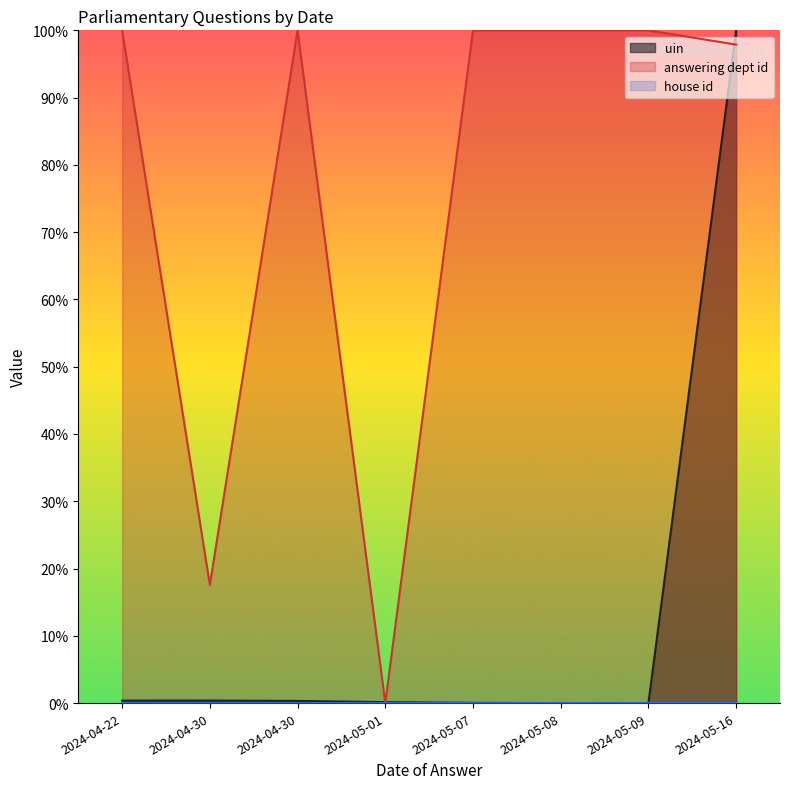

True or false: uin has a value of 0.0 at 2024-05-07.

False